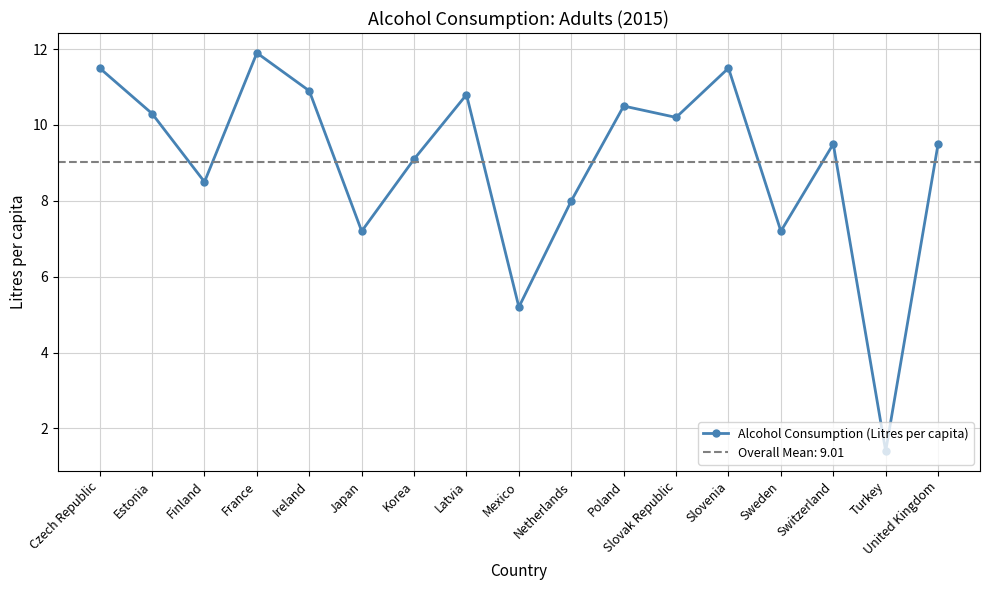

At which label is the value closest to 6?

Mexico